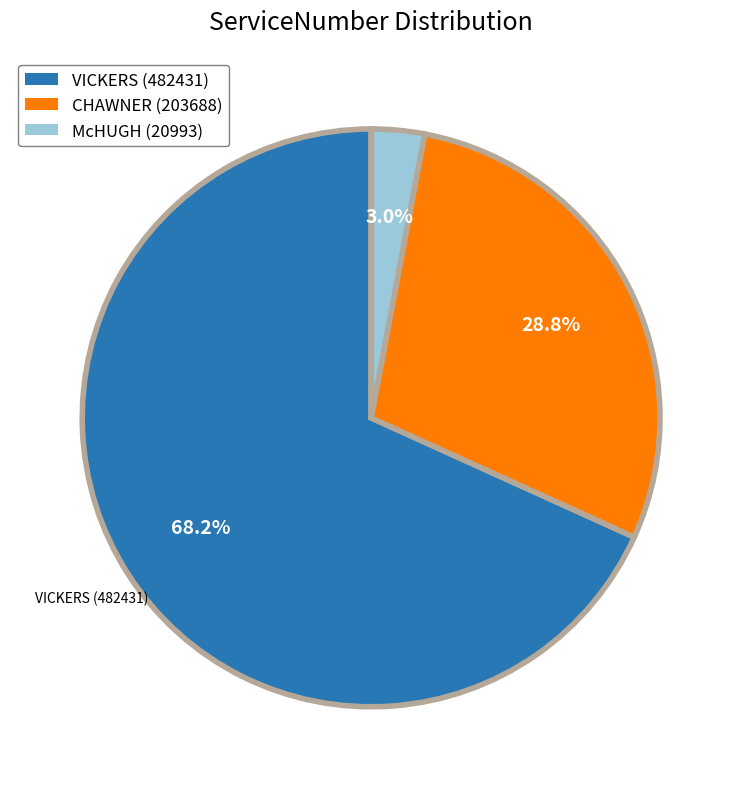

What portion of the pie excludes McHUGH (20993)?

97.0%